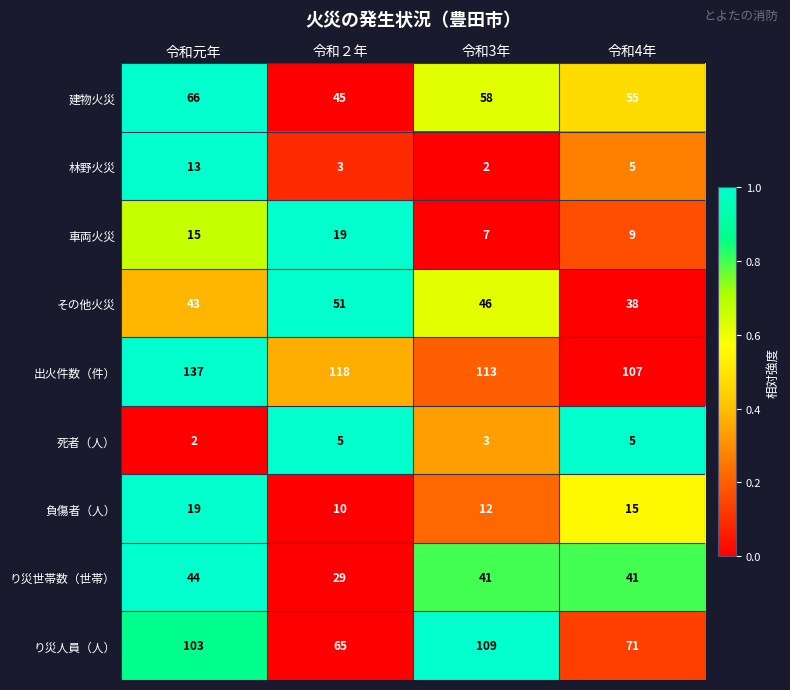

Which series has the widest spread of values?

り災人員（人）